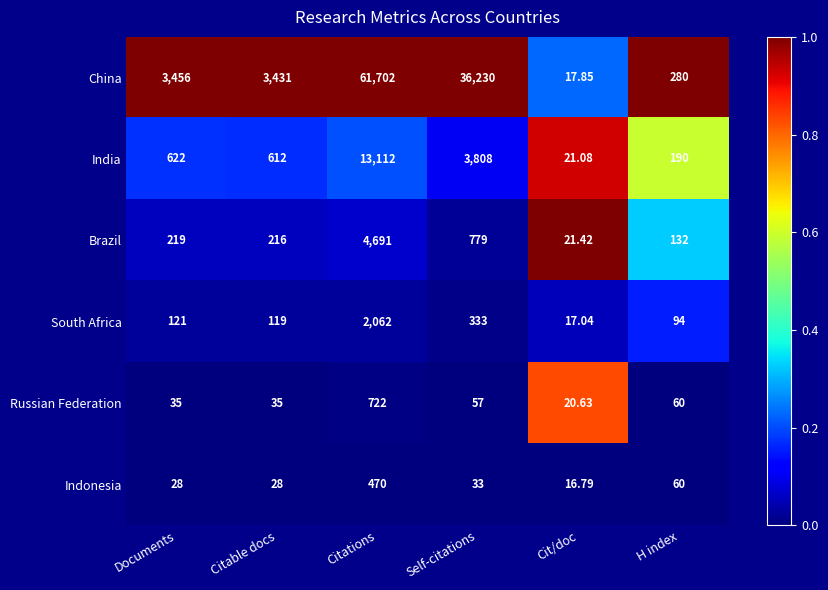

Which series has the widest spread of values?

China